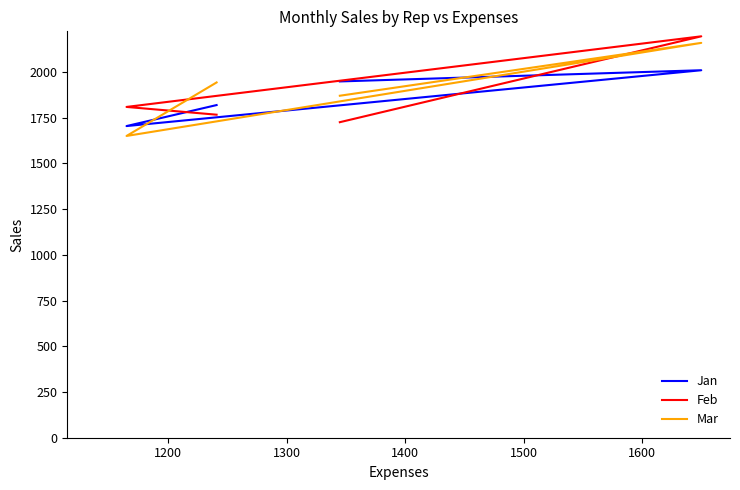

At how many categories does at least one series exceed 2087?

1